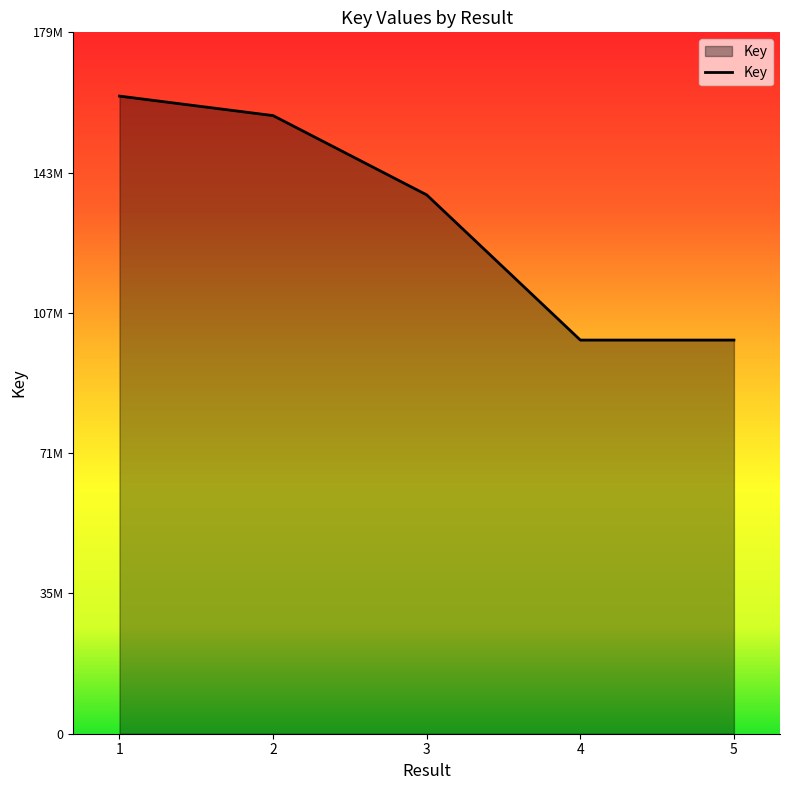

Reading left to right, list all the values displayed in this chart.

1=163145907	2=158155282	3=137872890	4=100721983	5=100722772